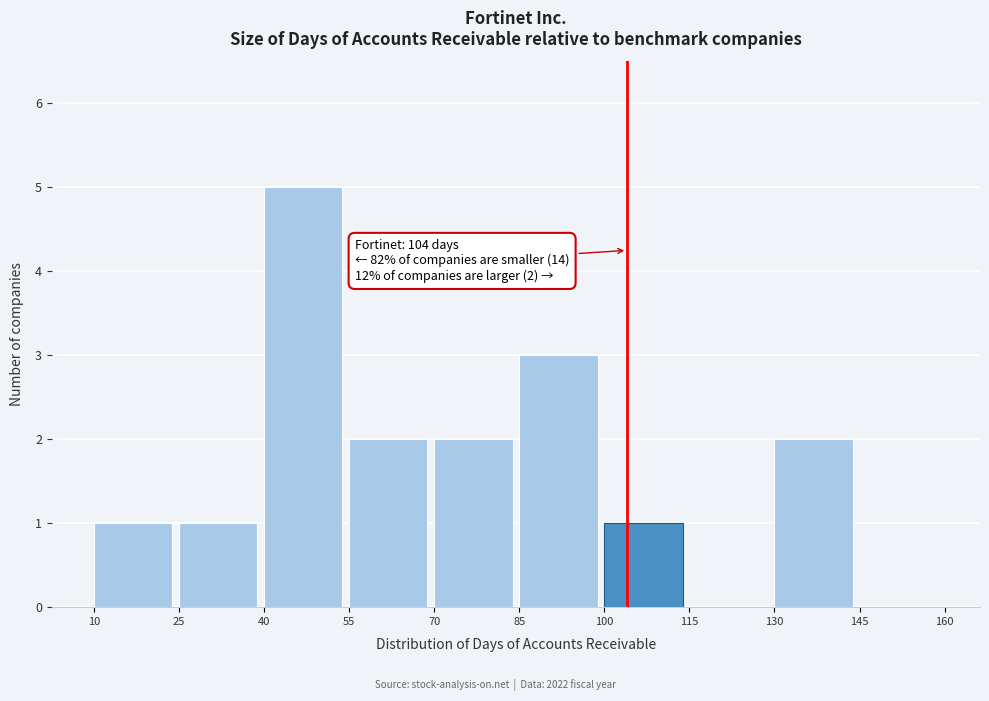

Which range on the x-axis has the tallest bar?

40 to 55